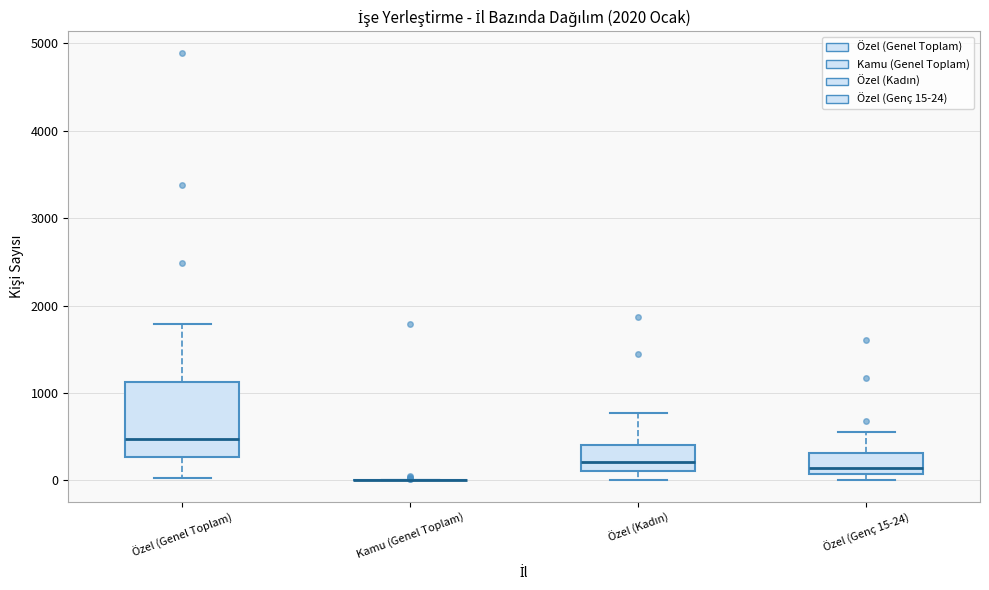

Where is the lower edge of the box for Özel (Genel Toplam) on the y-axis? The values are not printed on the chart, so give them approximately, as read against the axis.

300